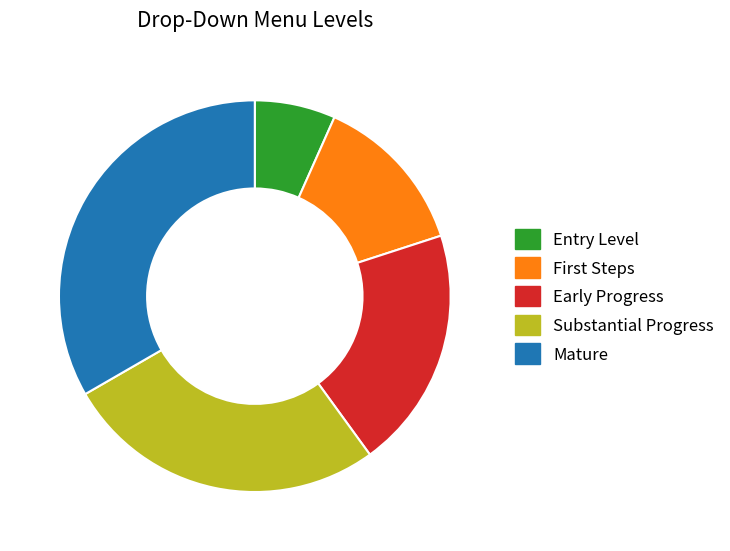

How many segments does this pie chart have?

5